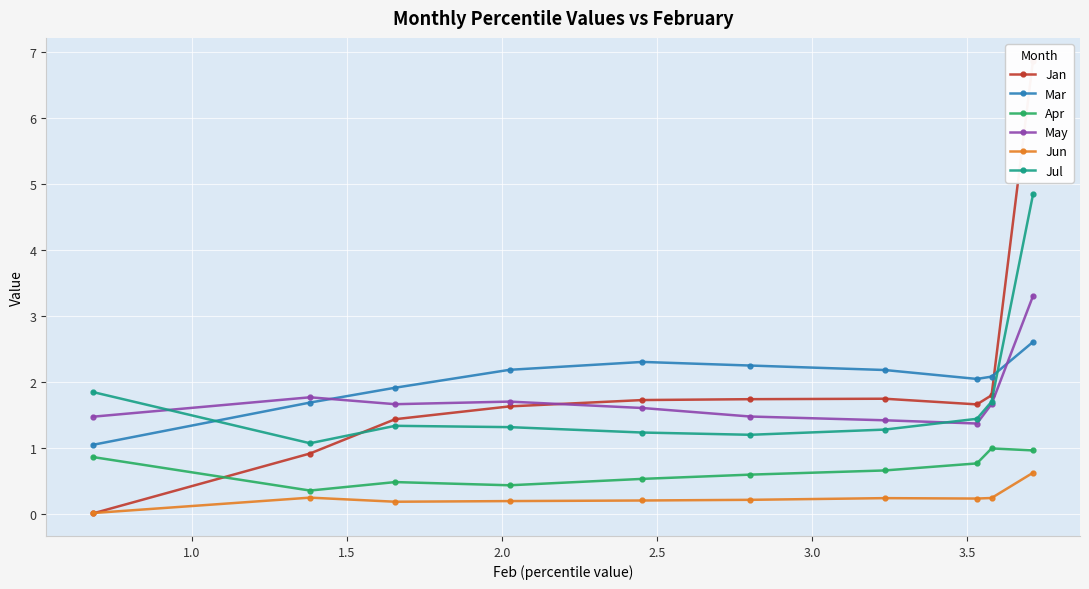

Which series has the widest spread of values?

Jan